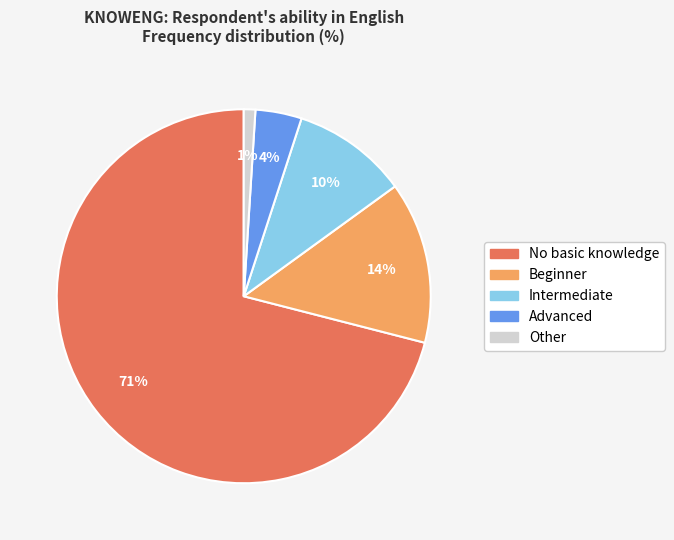

Which category has the smallest portion of the pie?

Other